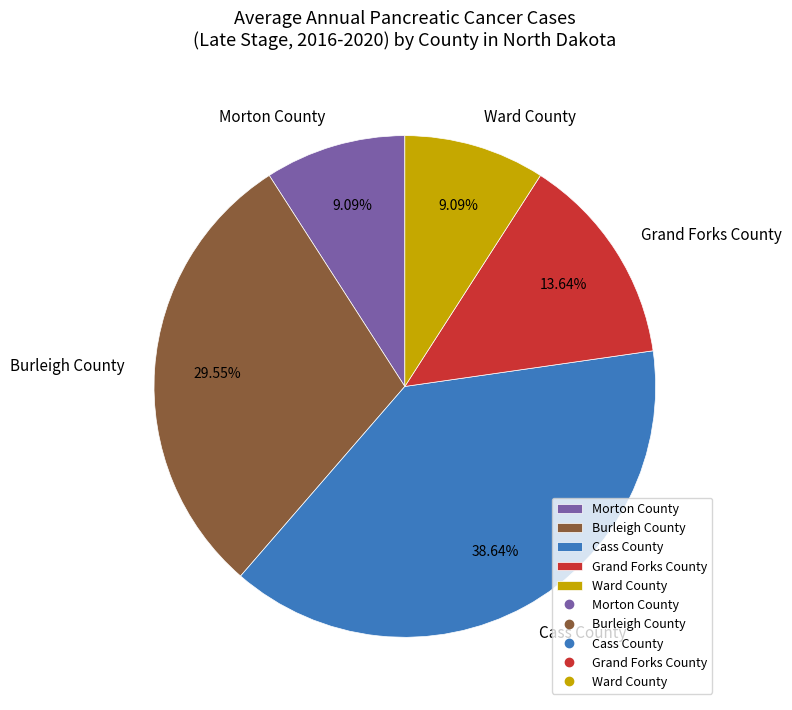

Does Grand Forks County account for over 50% of the chart?

No